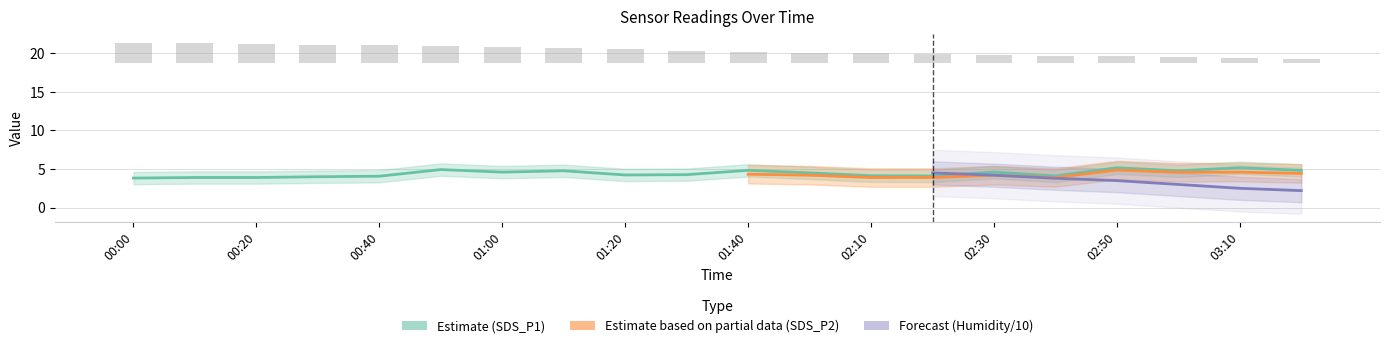

The value of Temp at 00:00 is 2.6. True or false?

True